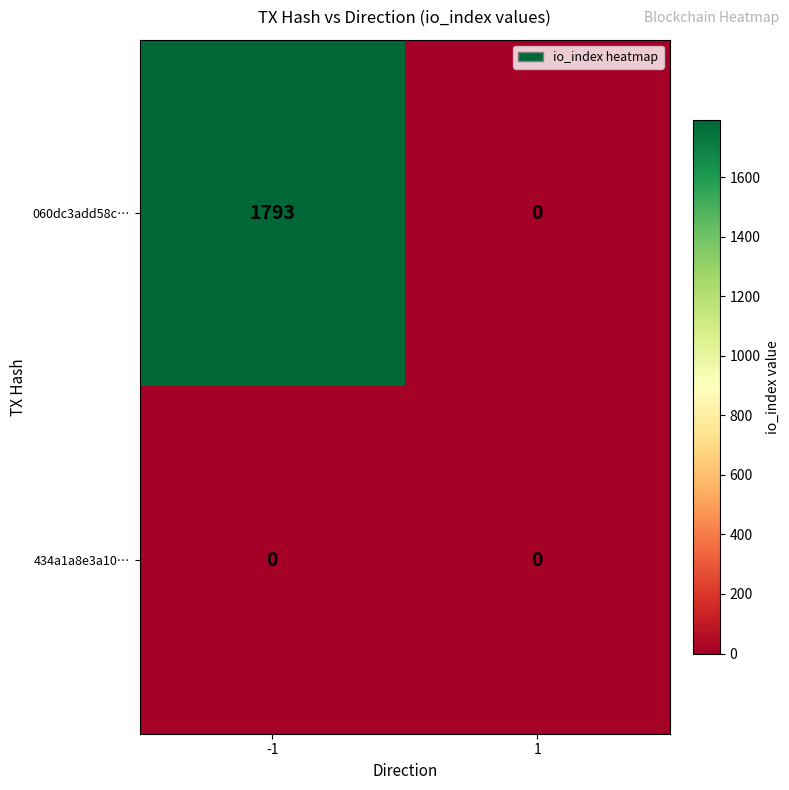

What is the total value across all series at -1?

1793